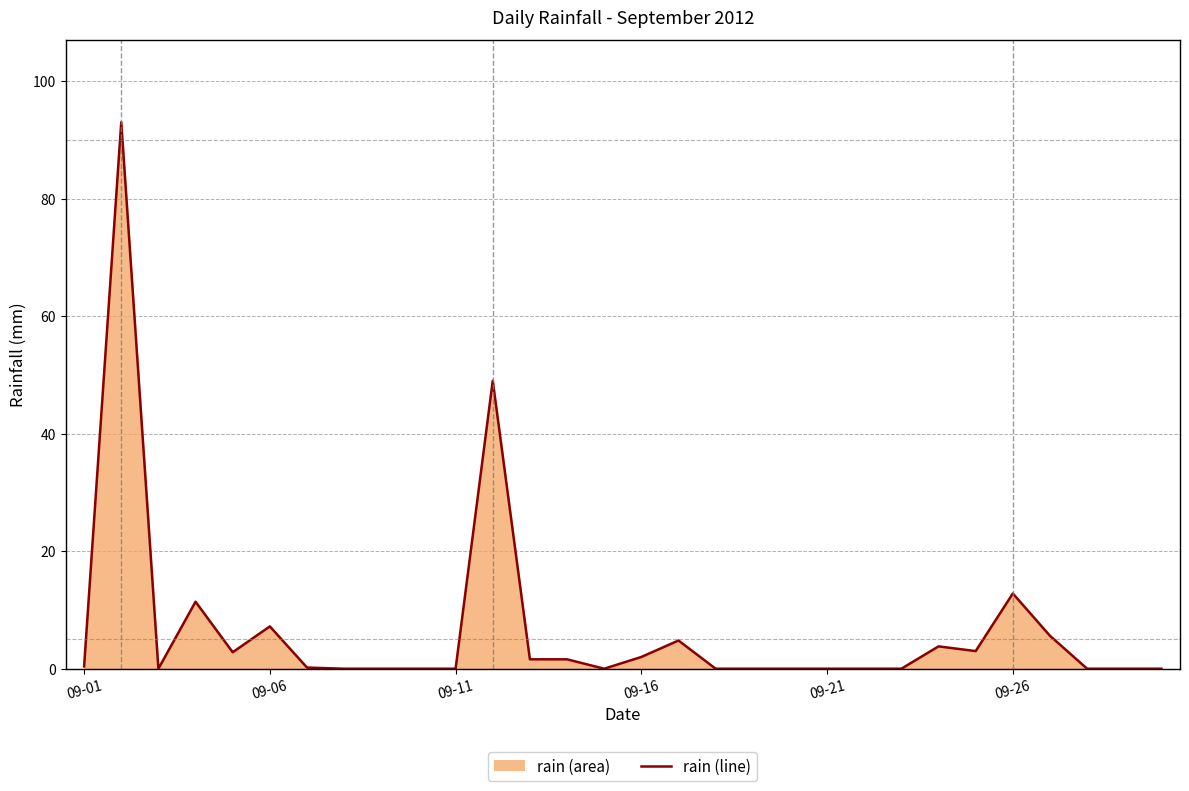

What position from the left is 18?

19